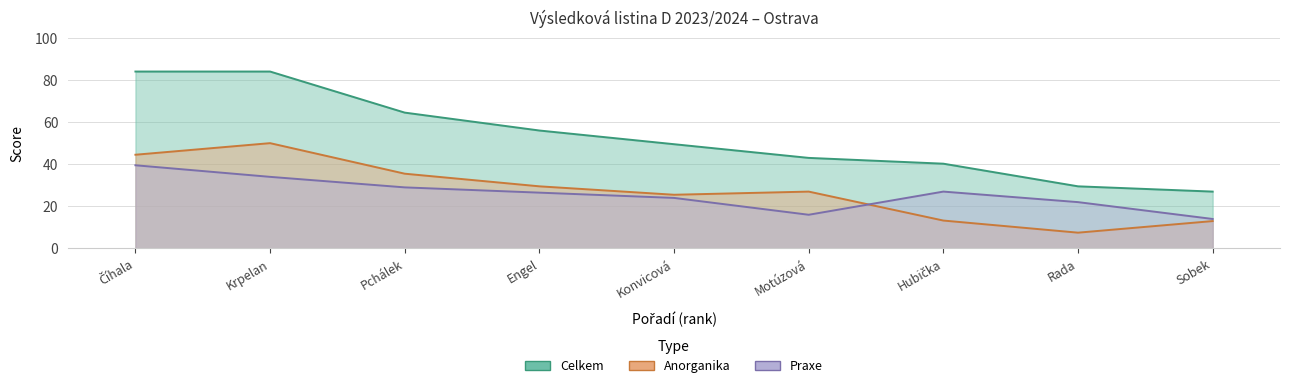

Reading left to right, transcribe all the data shown in this chart.

Celkem: 84.0	84.0	64.5	56.0	49.5	43.0	40.2	29.5	27.0
Anorganika: 44.5	50.0	35.5	29.5	25.5	27.0	13.2	7.5	13.0
Praxe: 39.5	34.0	29.0	26.5	24.0	16.0	27.0	22.0	14.0